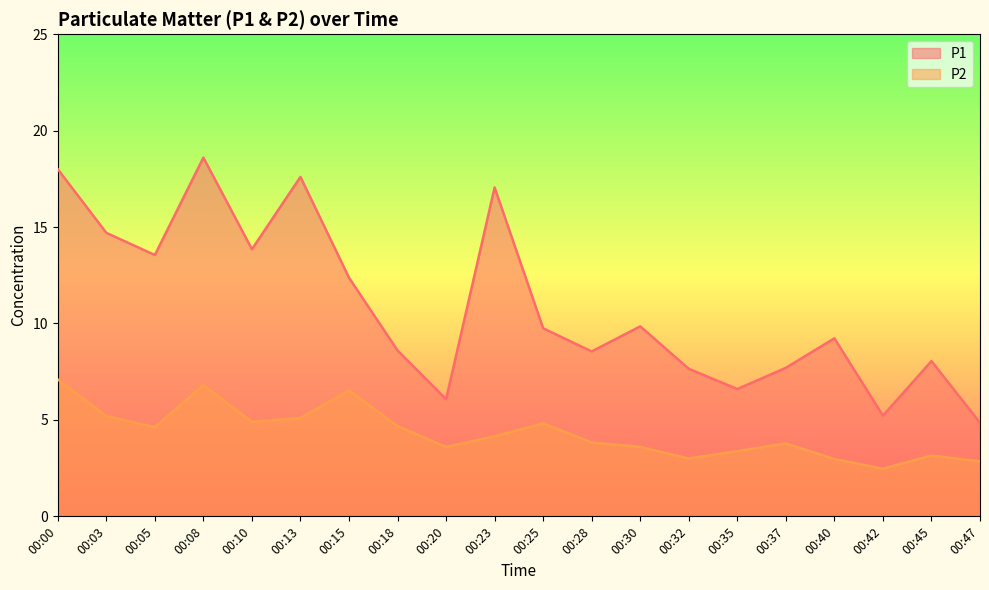

In P1, how many points are lower than both neighbors (excluding endpoints)?

6